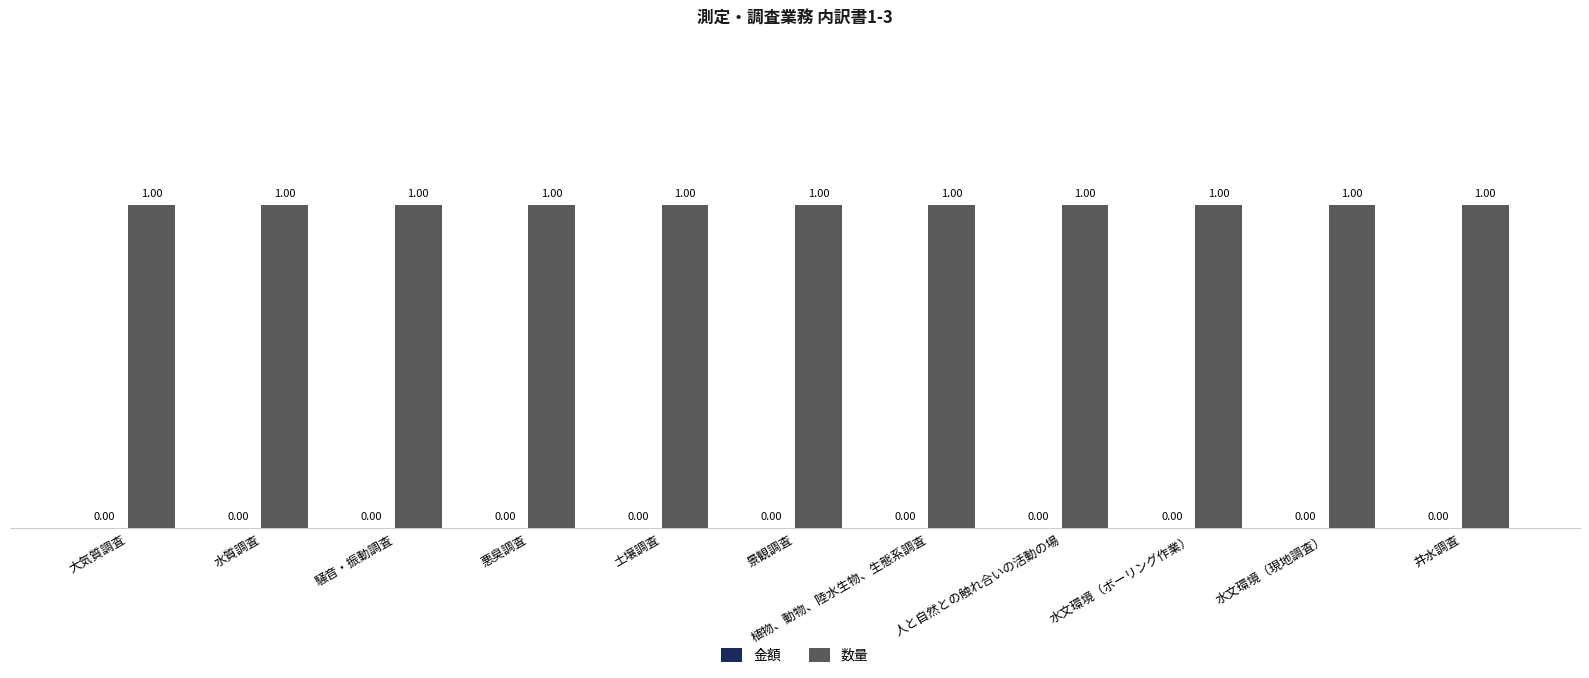

True or false: 数量 has a value of 1 at 大気質調査.

True